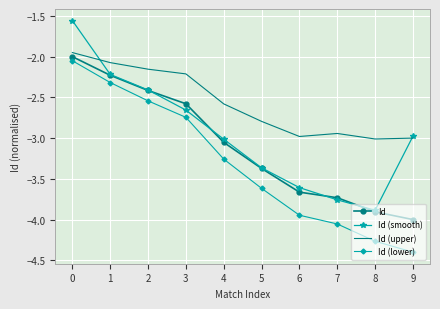

What is the spread (max minus min) of values at 7?

1.1